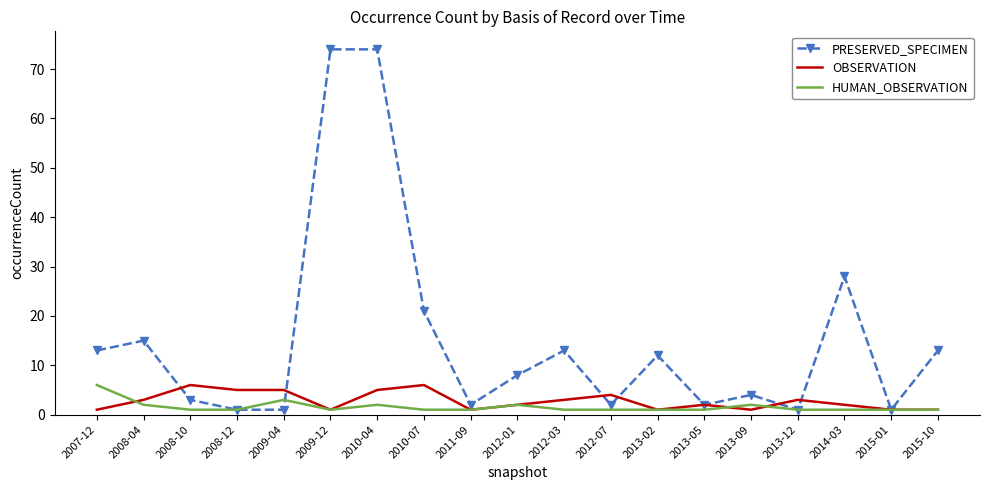

What is the maximum value for OBSERVATION?

6